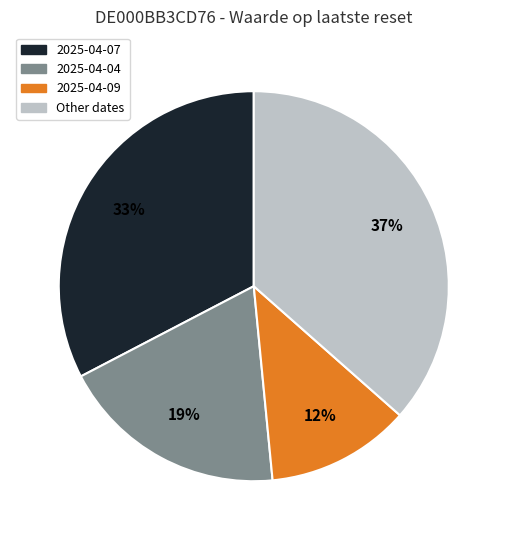

Combined, do 2025-04-04 and 2025-04-09 account for over 50%?

No